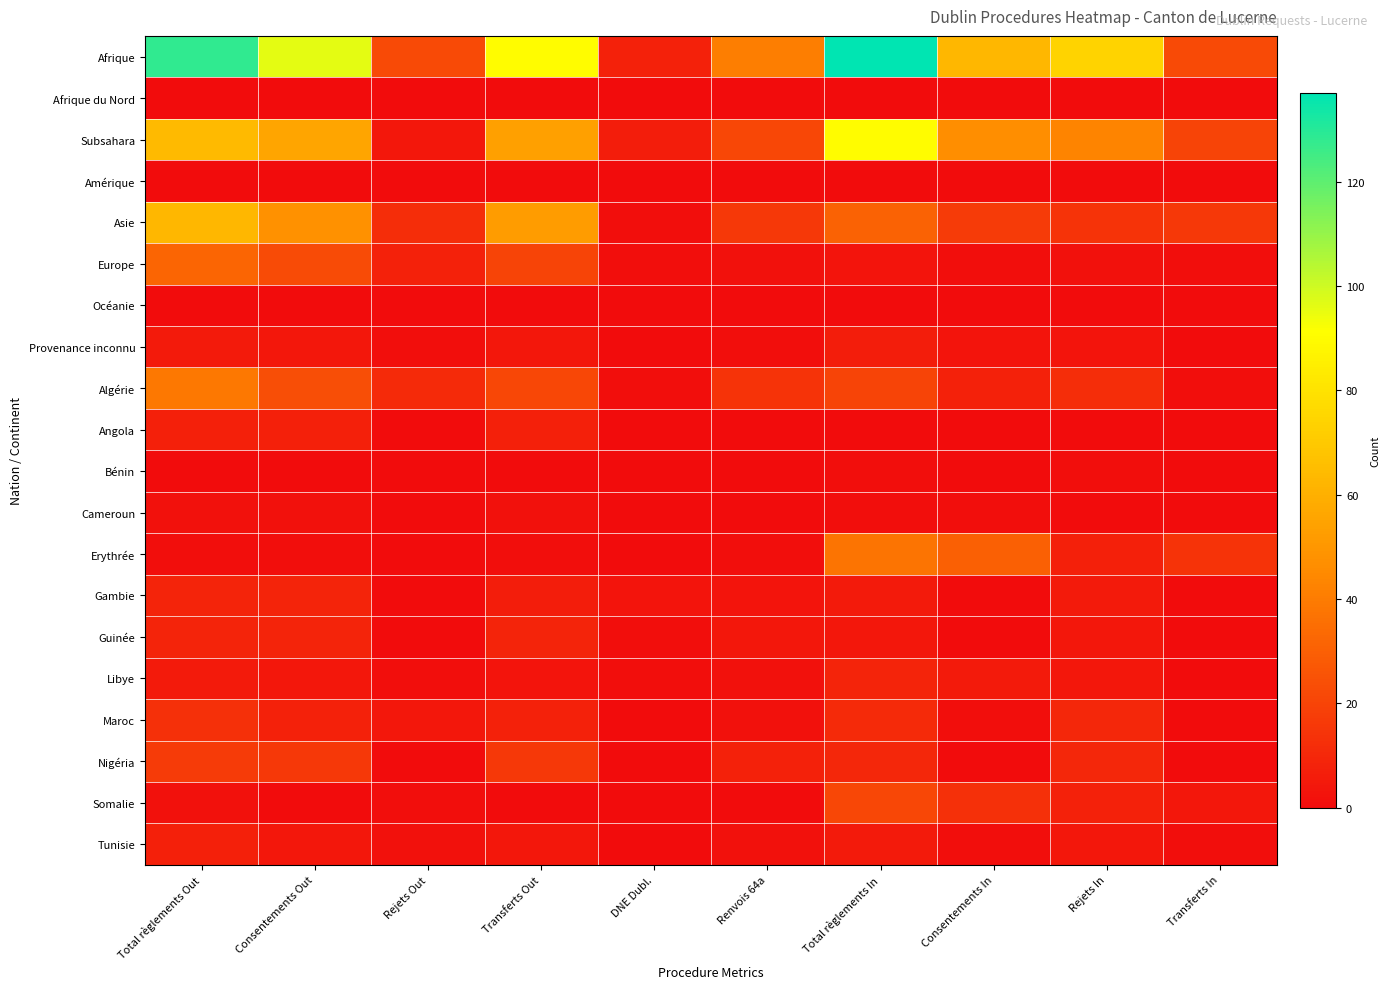

Reading left to right, list all the values displayed in this chart.

Afrique: Total règlements Out=128	Consentements Out=96	Rejets Out=22	Transferts Out=90	DNE Dubl.=8	Renvois 64a=41	Total règlements In=137	Consentements In=63	Rejets In=74	Transferts In=22
Afrique du Nord: Total règlements Out=0	Consentements Out=0	Rejets Out=0	Transferts Out=0	DNE Dubl.=0	Renvois 64a=0	Total règlements In=0	Consentements In=0	Rejets In=0	Transferts In=0
Subsahara: Total règlements Out=64	Consentements Out=56	Rejets Out=4	Transferts Out=54	DNE Dubl.=6	Renvois 64a=21	Total règlements In=90	Consentements In=47	Rejets In=43	Transferts In=20
Amérique: Total règlements Out=0	Consentements Out=0	Rejets Out=0	Transferts Out=0	DNE Dubl.=0	Renvois 64a=0	Total règlements In=0	Consentements In=0	Rejets In=0	Transferts In=0
Asie: Total règlements Out=63	Consentements Out=48	Rejets Out=12	Transferts Out=52	DNE Dubl.=1	Renvois 64a=16	Total règlements In=31	Consentements In=17	Rejets In=14	Transferts In=16
Europe: Total règlements Out=32	Consentements Out=23	Rejets Out=8	Transferts Out=20	DNE Dubl.=1	Renvois 64a=2	Total règlements In=3	Consentements In=1	Rejets In=2	Transferts In=1
Océanie: Total règlements Out=0	Consentements Out=0	Rejets Out=0	Transferts Out=0	DNE Dubl.=0	Renvois 64a=0	Total règlements In=0	Consentements In=0	Rejets In=0	Transferts In=0
Provenance inconnu: Total règlements Out=5	Consentements Out=4	Rejets Out=1	Transferts Out=4	DNE Dubl.=0	Renvois 64a=1	Total règlements In=6	Consentements In=3	Rejets In=3	Transferts In=0
Algérie: Total règlements Out=39	Consentements Out=24	Rejets Out=11	Transferts Out=21	DNE Dubl.=1	Renvois 64a=14	Total règlements In=20	Consentements In=8	Rejets In=12	Transferts In=1
Angola: Total règlements Out=7	Consentements Out=7	Rejets Out=0	Transferts Out=7	DNE Dubl.=0	Renvois 64a=0	Total règlements In=0	Consentements In=0	Rejets In=0	Transferts In=0
Bénin: Total règlements Out=0	Consentements Out=0	Rejets Out=0	Transferts Out=0	DNE Dubl.=0	Renvois 64a=0	Total règlements In=1	Consentements In=0	Rejets In=1	Transferts In=0
Cameroun: Total règlements Out=2	Consentements Out=2	Rejets Out=0	Transferts Out=2	DNE Dubl.=0	Renvois 64a=0	Total règlements In=1	Consentements In=1	Rejets In=0	Transferts In=0
Erythrée: Total règlements Out=1	Consentements Out=1	Rejets Out=0	Transferts Out=1	DNE Dubl.=0	Renvois 64a=1	Total règlements In=37	Consentements In=30	Rejets In=7	Transferts In=14
Gambie: Total règlements Out=9	Consentements Out=9	Rejets Out=0	Transferts Out=6	DNE Dubl.=3	Renvois 64a=3	Total règlements In=5	Consentements In=0	Rejets In=5	Transferts In=0
Guinée: Total règlements Out=9	Consentements Out=9	Rejets Out=0	Transferts Out=9	DNE Dubl.=1	Renvois 64a=4	Total règlements In=4	Consentements In=0	Rejets In=4	Transferts In=0
Libye: Total règlements Out=5	Consentements Out=4	Rejets Out=1	Transferts Out=3	DNE Dubl.=1	Renvois 64a=2	Total règlements In=9	Consentements In=5	Rejets In=4	Transferts In=0
Maroc: Total règlements Out=13	Consentements Out=8	Rejets Out=4	Transferts Out=8	DNE Dubl.=0	Renvois 64a=2	Total règlements In=11	Consentements In=1	Rejets In=10	Transferts In=0
Nigéria: Total règlements Out=17	Consentements Out=16	Rejets Out=0	Transferts Out=16	DNE Dubl.=0	Renvois 64a=8	Total règlements In=10	Consentements In=0	Rejets In=10	Transferts In=0
Somalie: Total règlements Out=2	Consentements Out=0	Rejets Out=1	Transferts Out=0	DNE Dubl.=0	Renvois 64a=0	Total règlements In=21	Consentements In=13	Rejets In=8	Transferts In=4
Tunisie: Total règlements Out=7	Consentements Out=4	Rejets Out=2	Transferts Out=4	DNE Dubl.=0	Renvois 64a=2	Total règlements In=5	Consentements In=1	Rejets In=4	Transferts In=1